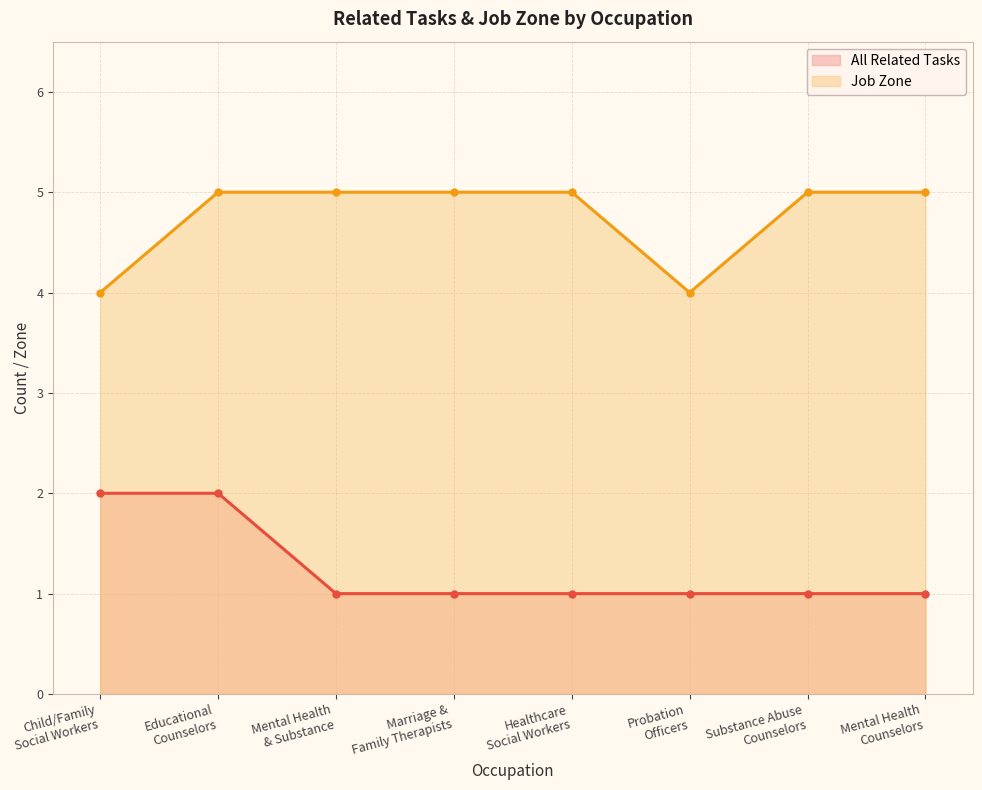

What is the sum of all All Related Tasks values?

10